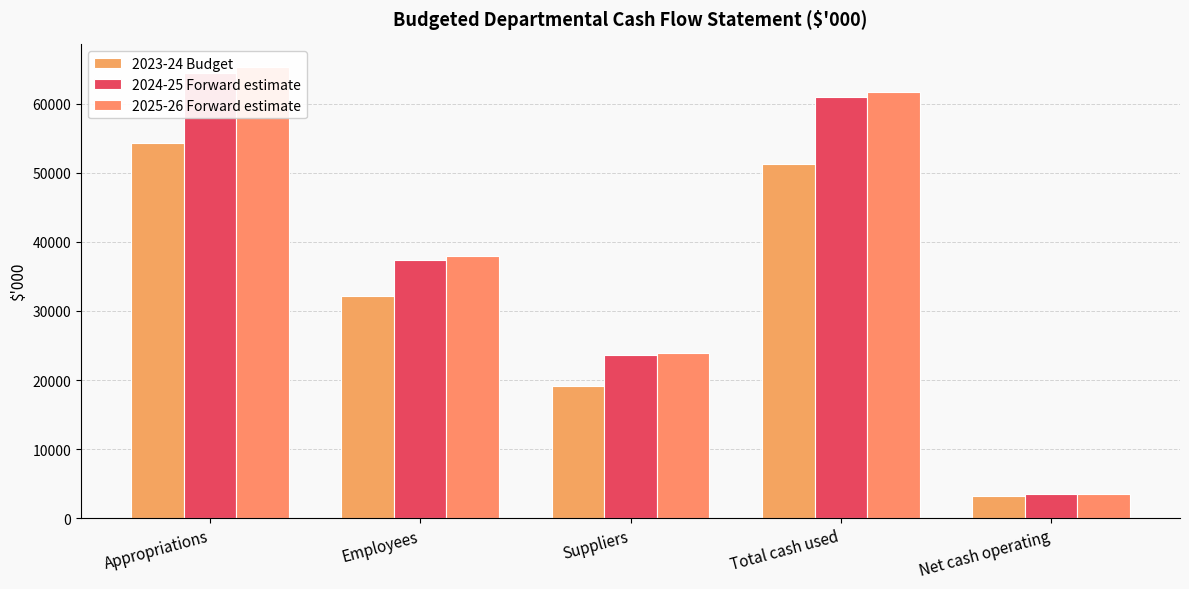

Reading left to right, what are all the values shown in this chart?

2023-24 Budget: 54345	32111	19099	51210	3135
2024-25 Forward estimate: 64476	37338	23617	60955	3521
2025-26 Forward estimate: 65318	37912	23844	61756	3562